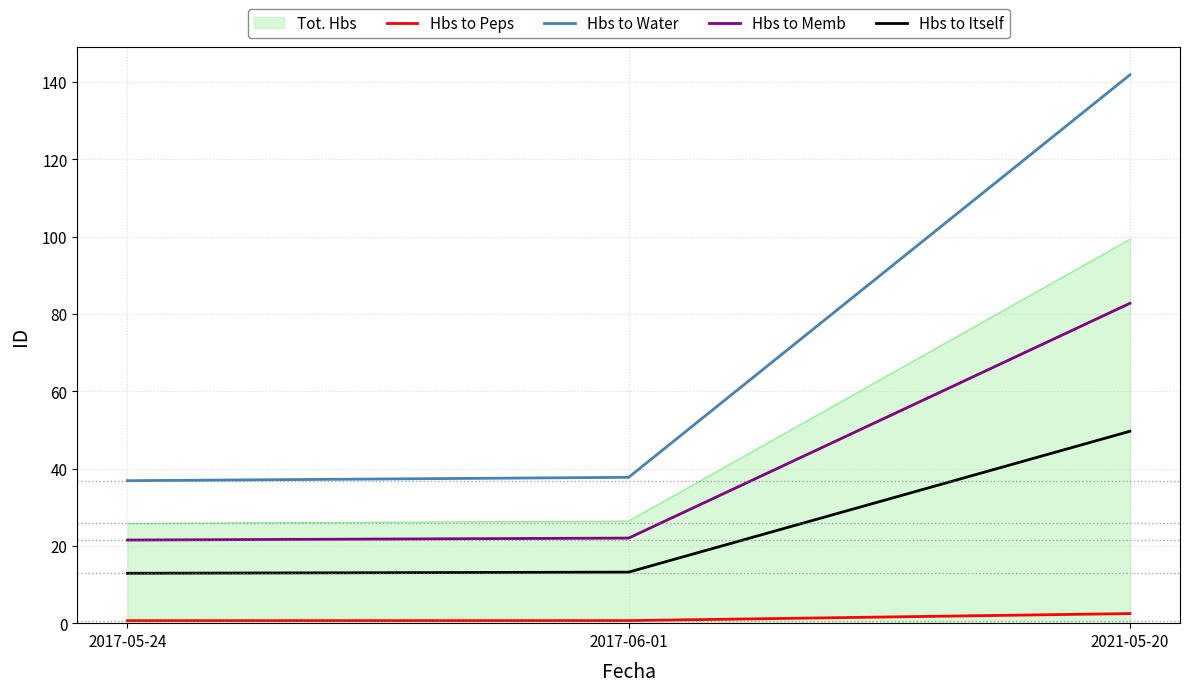

Which series changed the most between 2017-06-01 and 2021-05-20?

Hbs to Water